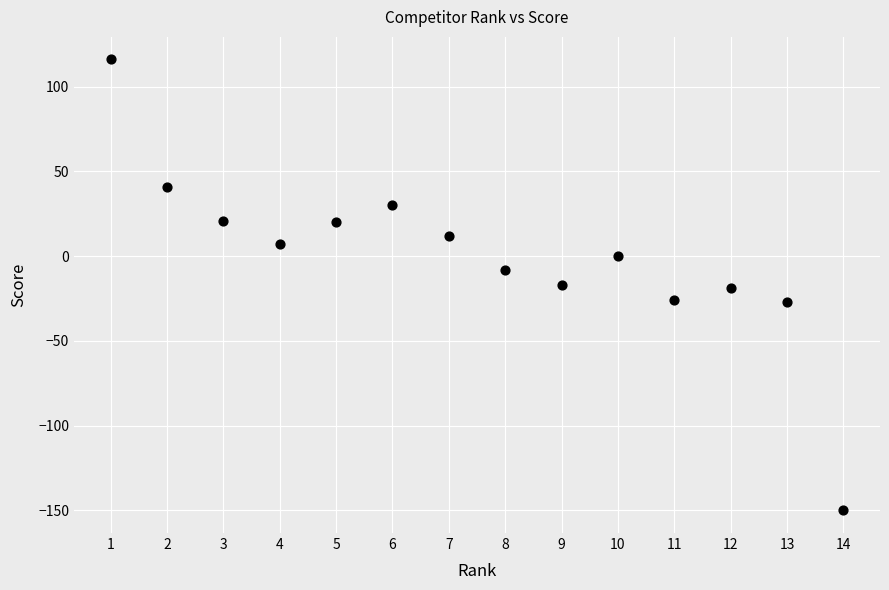

What is the range of Y values (max minus min)?

266